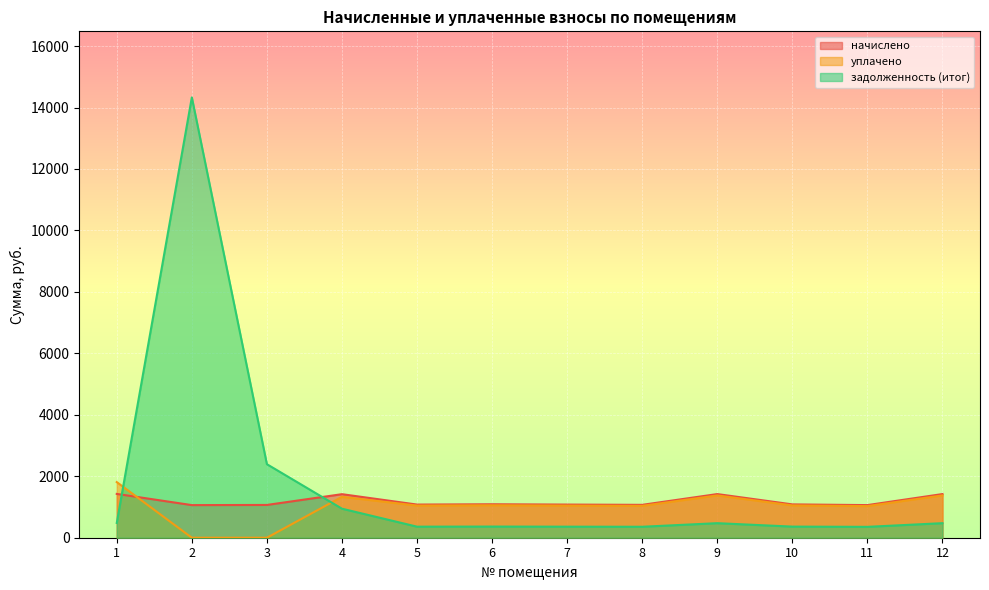

In задолженность (итог), how many points are higher than both neighbors (excluding endpoints)?

3